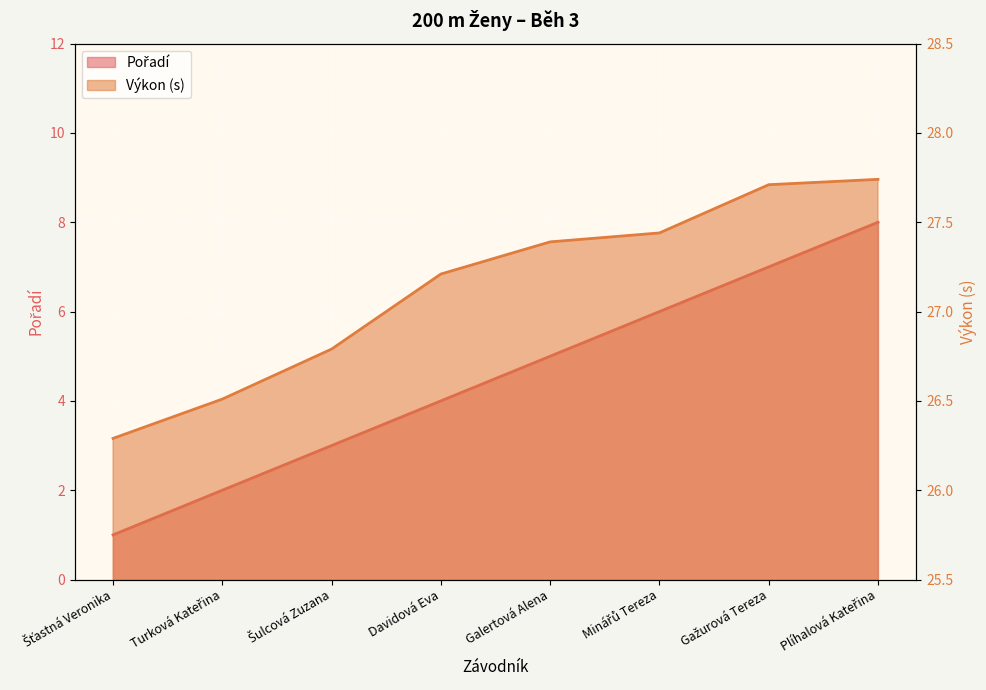

Reading left to right, extract all data points from this chart.

Pořadí: 1.0	2.0	3.0	4.0	5.0	6.0	7.0	8.0
Výkon: 26.3	26.5	26.8	27.2	27.4	27.4	27.7	27.7